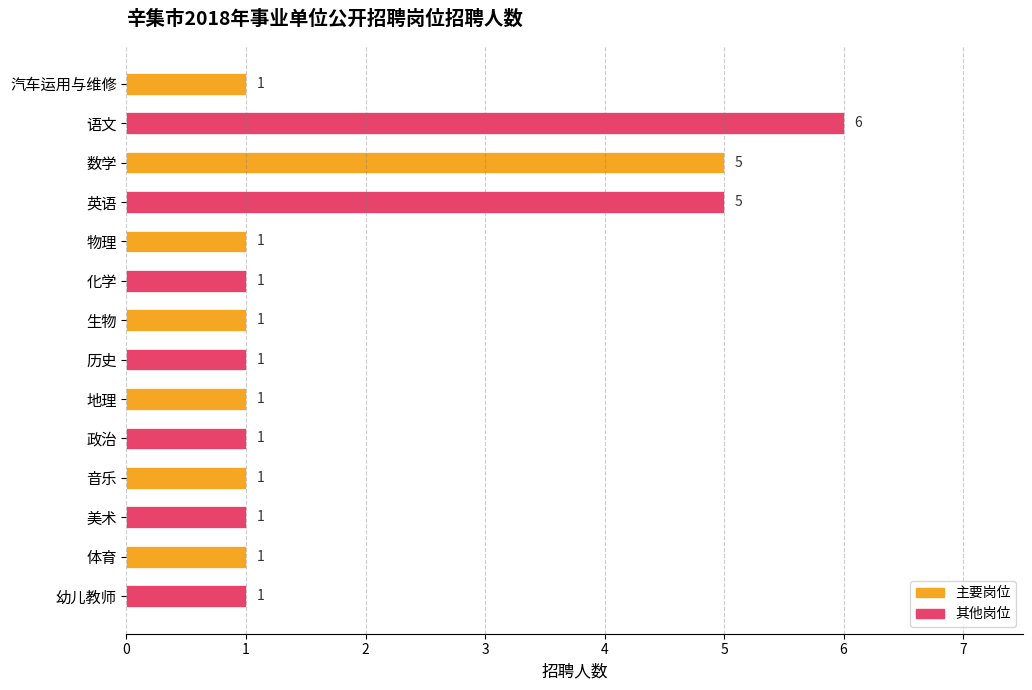

What is the label of the 2nd bar from the top?

语文